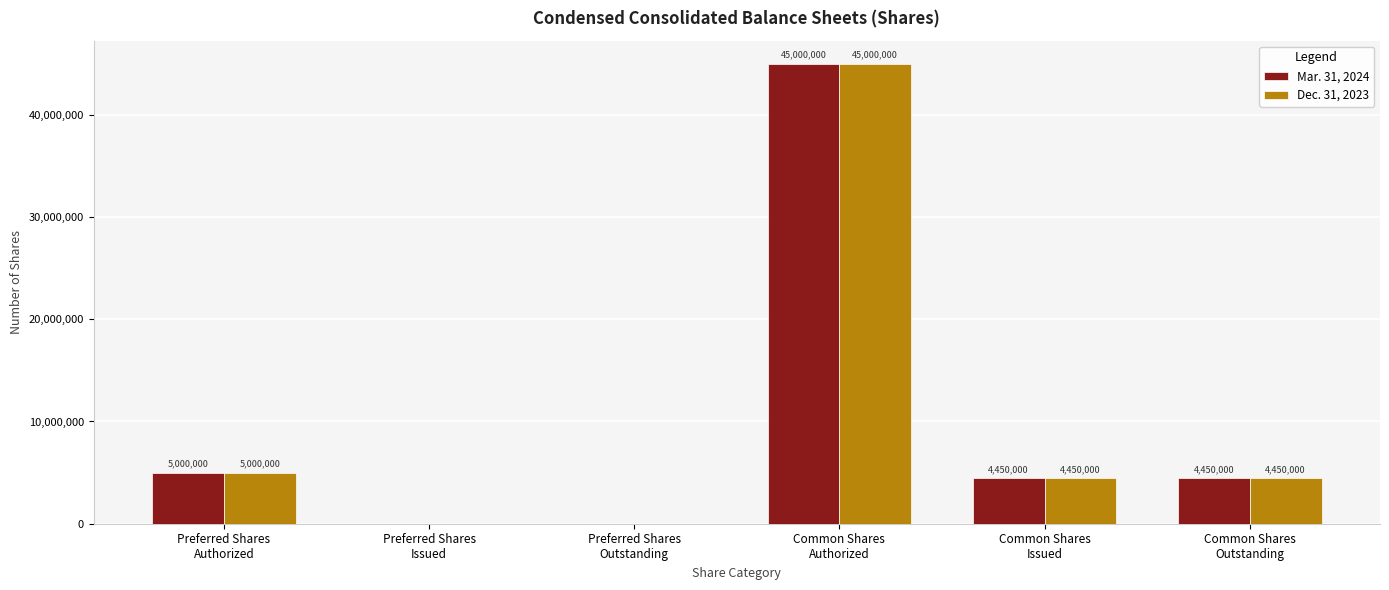

Is the value of Dec. 31, 2023 at Preferred Shares
Authorized greater than the value of Mar. 31, 2024 at Preferred Shares
Outstanding?

Yes